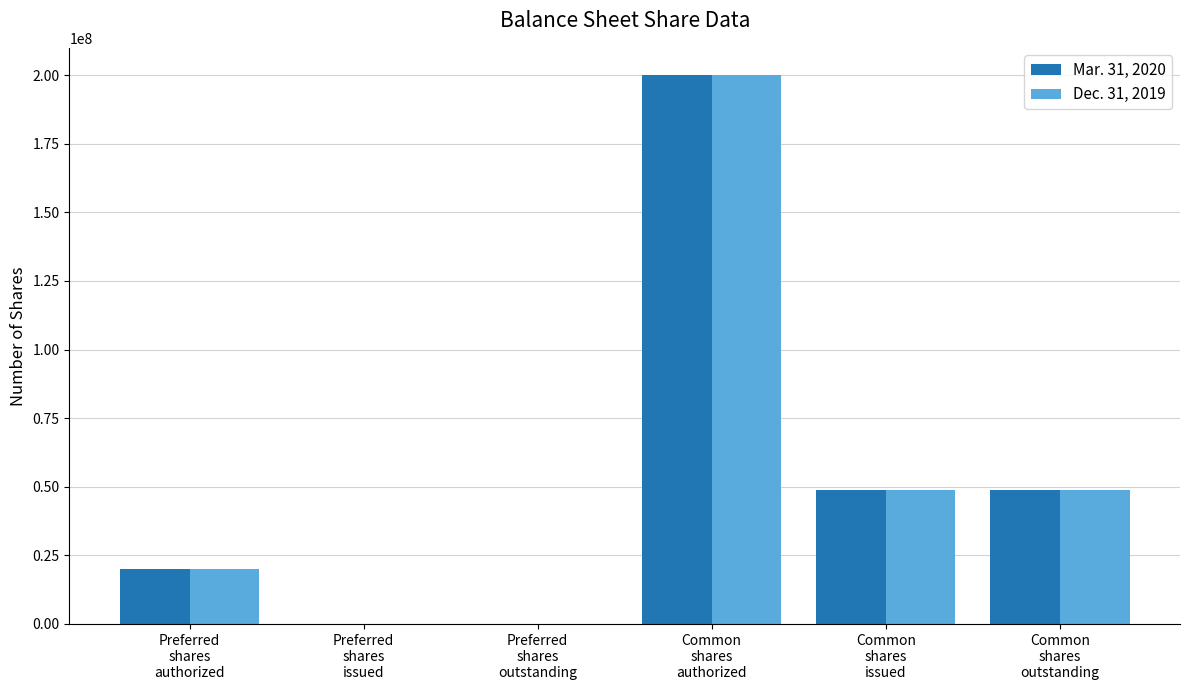

The value of Mar. 31, 2020 at Preferred
shares
authorized is 20000000. True or false?

True